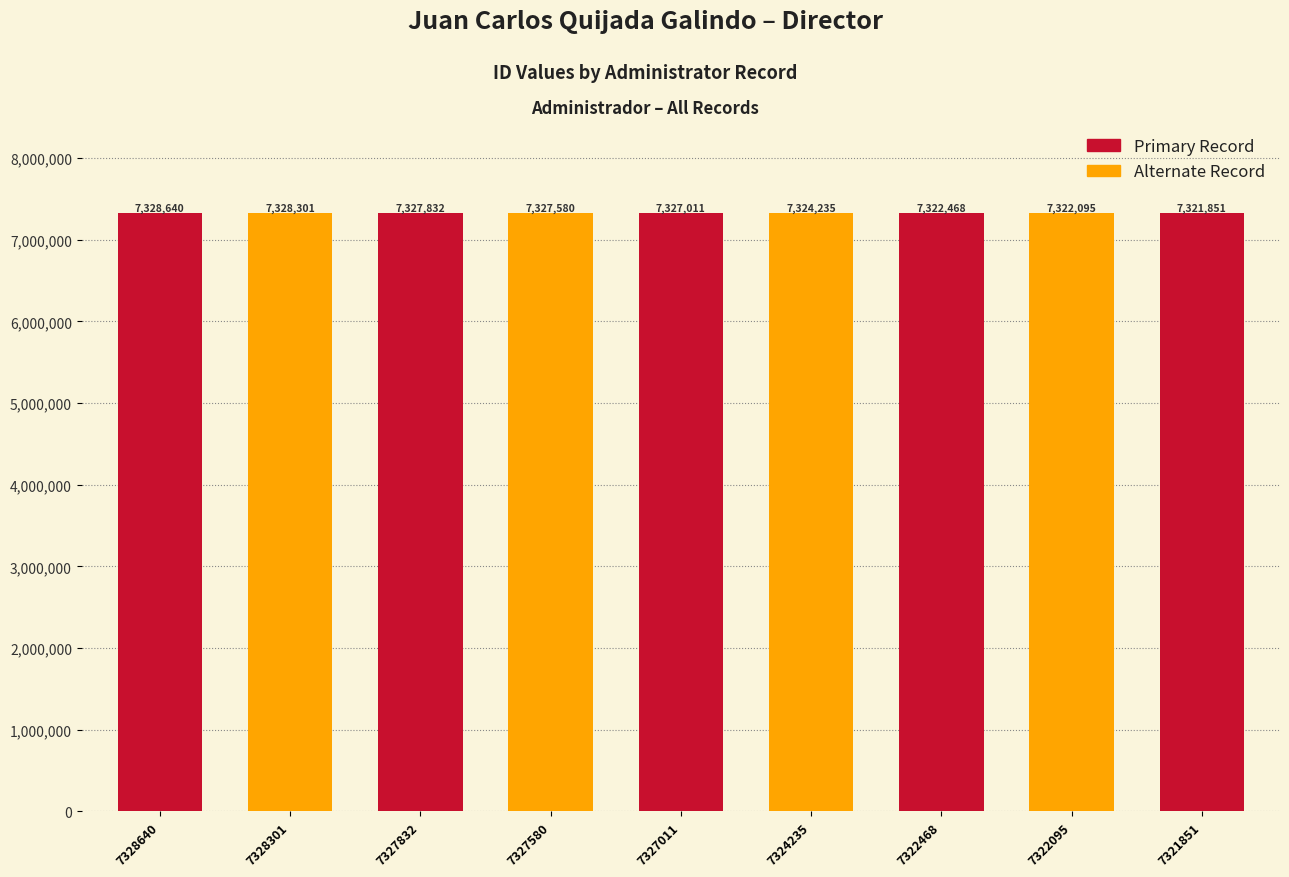

Is it true that the value at 7321851 is 7321851?

True